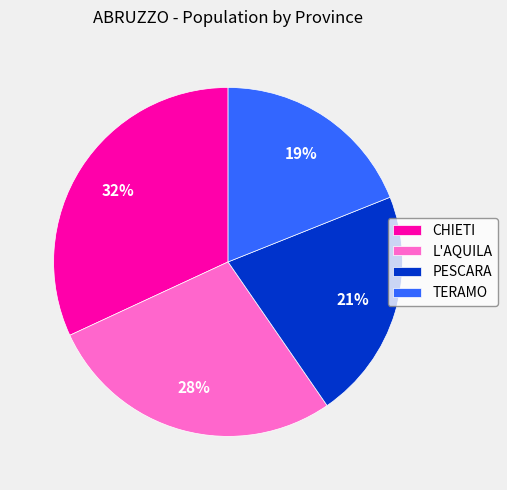

To the nearest percent, what portion does TERAMO represent?

19%